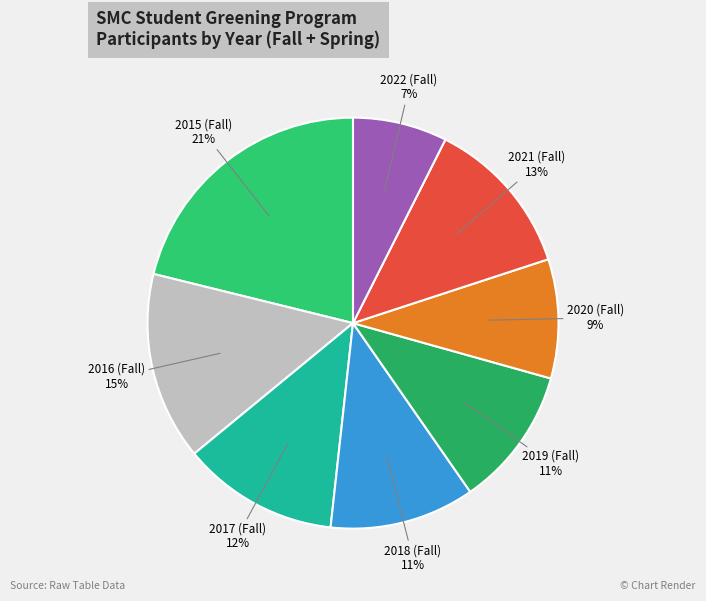

Do 2017 (Fall) and 2018 (Fall) together represent more than half of the pie?

No